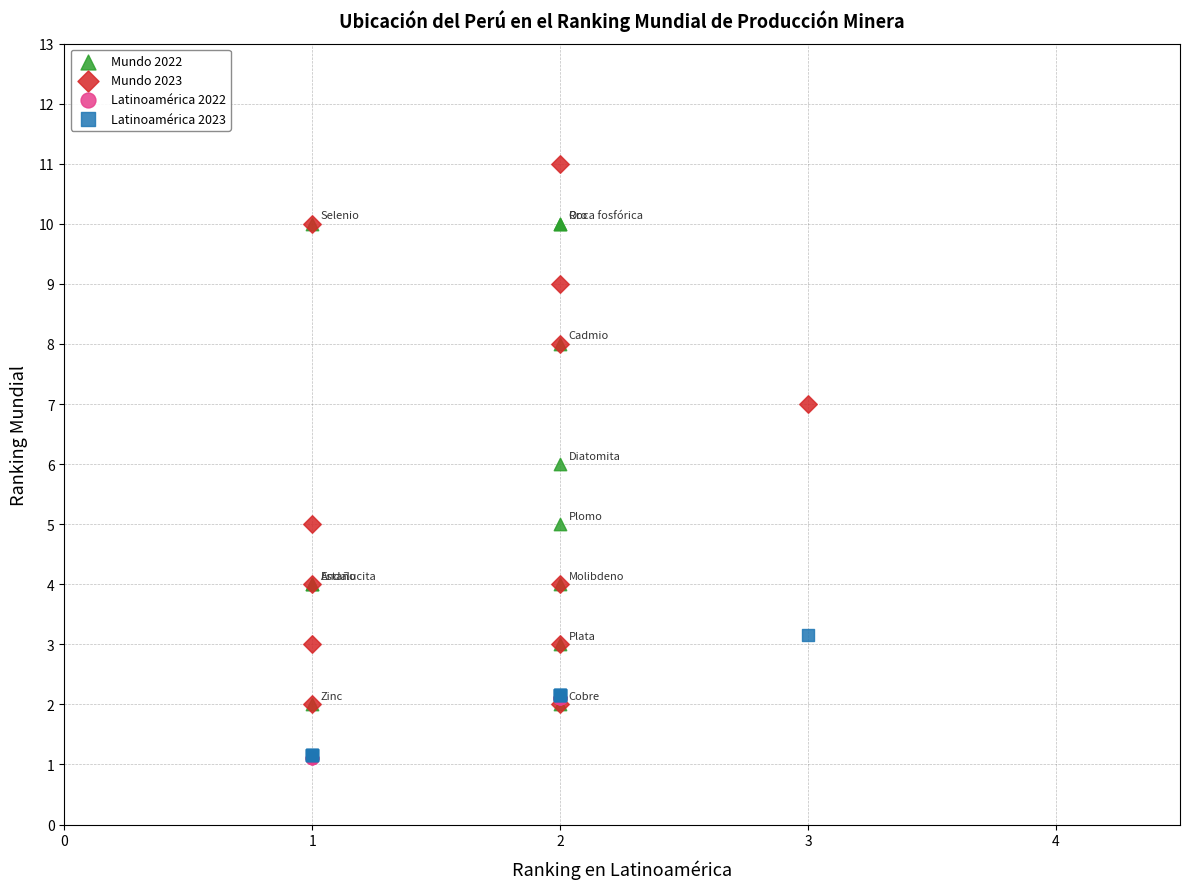

Which series has the widest spread of Y values?

Mundo 2023